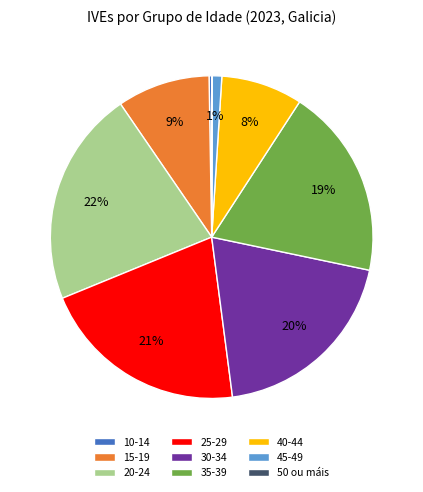

To the nearest percent, what portion does 25-29 represent?

21%